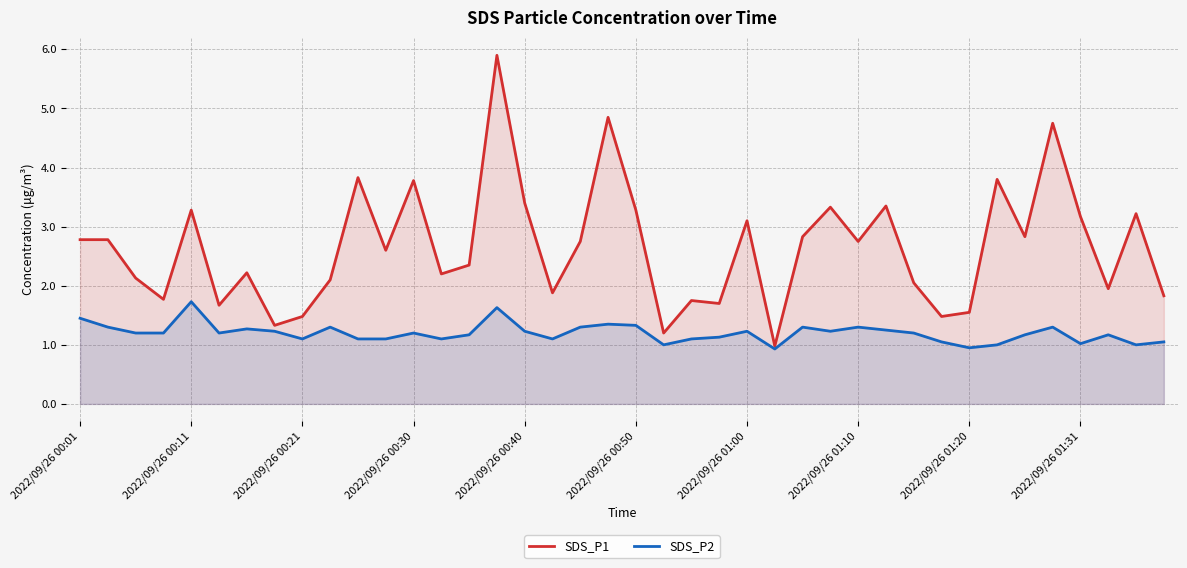

What is the minimum value for SDS_P2?

0.9